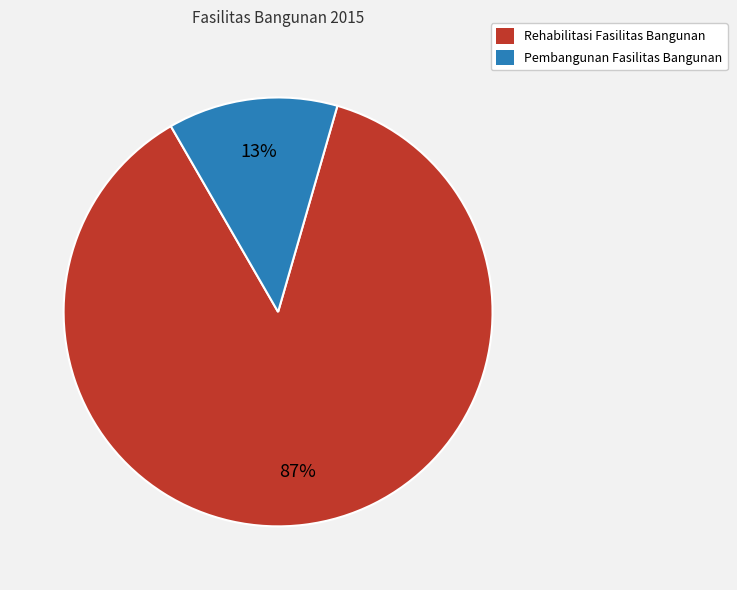

How many slices are in this pie chart?

2